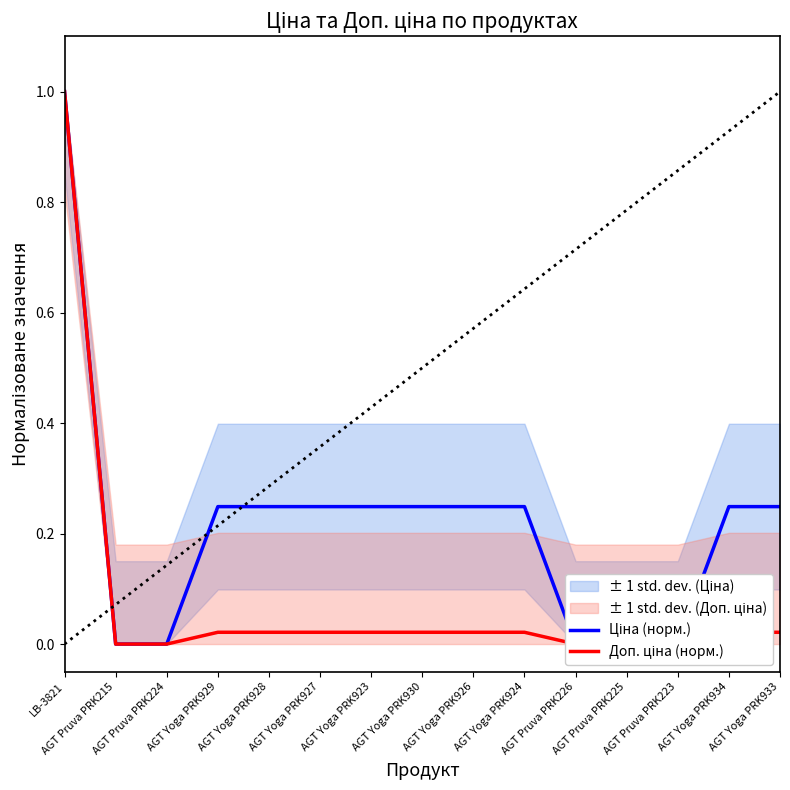

At which category is the sum across all series the highest?

LB-3821